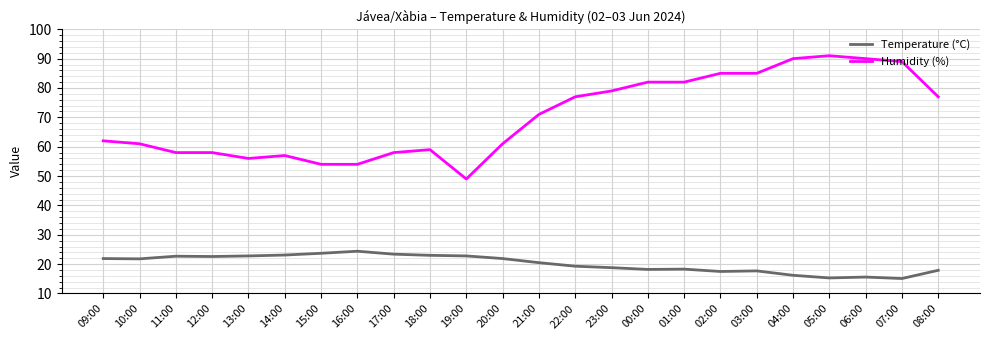

What is the spread (max minus min) of values at 20:00?

39.1